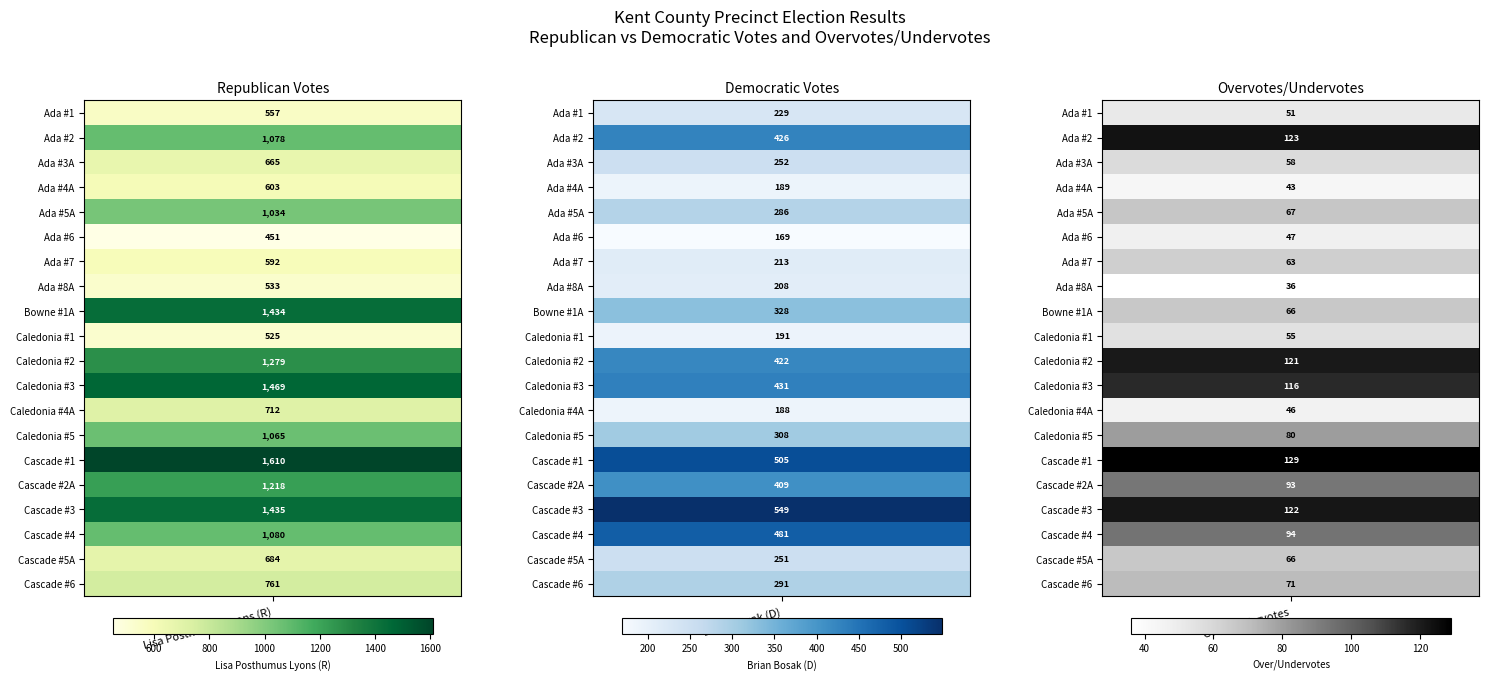

What is the sum of the Caledonia #2 values at 0 and 1?

1701